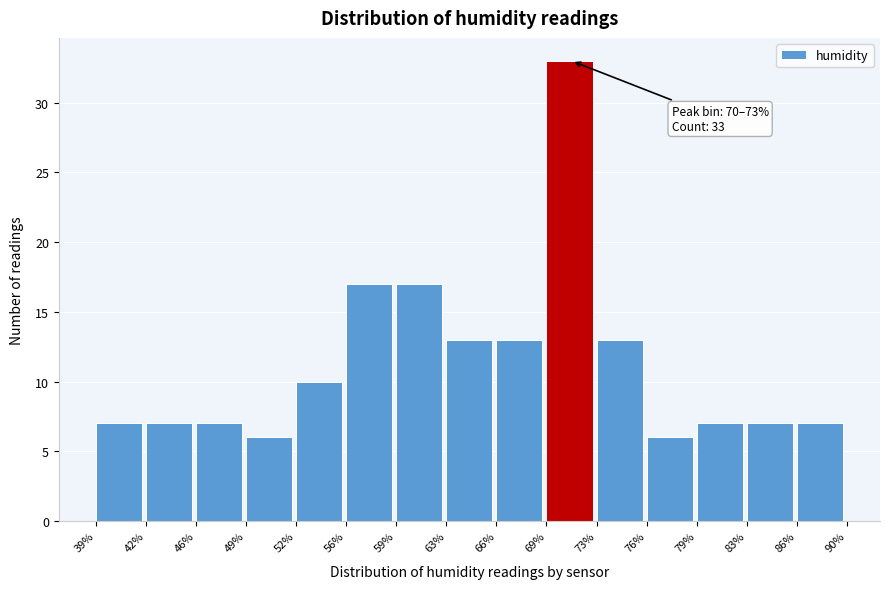

Reading right to left, list all the values displayed in this chart.

7	7	7	6	13	33	13	13	17	17	10	6	7	7	7